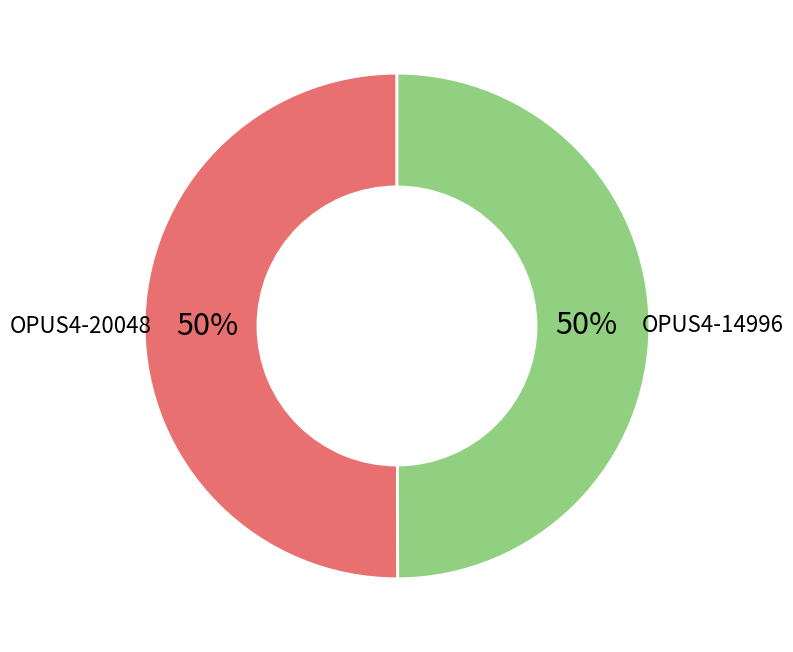

To the nearest percent, what is the average slice percentage?

50%